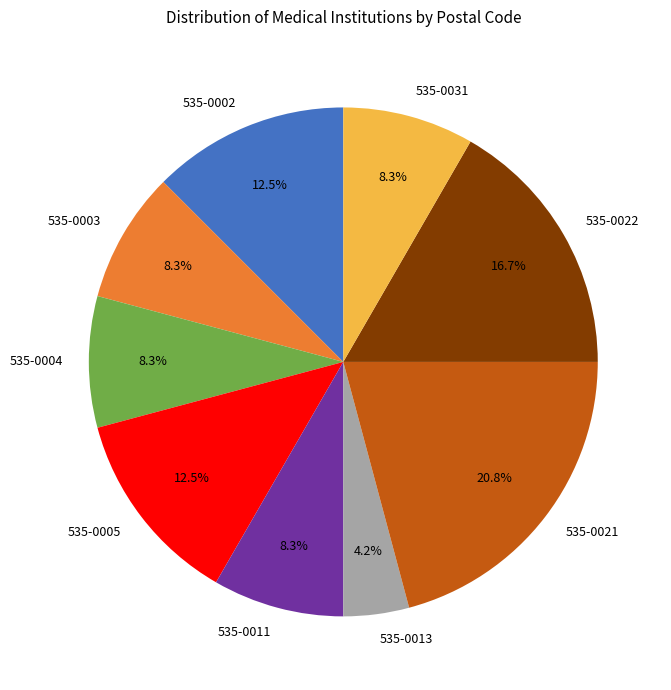

Which category has the biggest portion of the pie?

535-0021